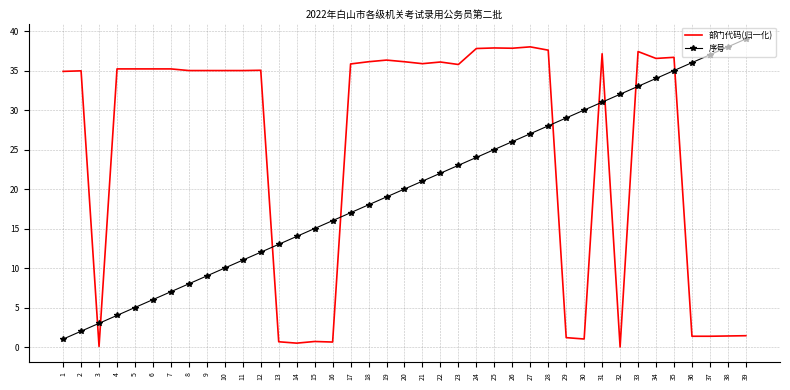

What is the difference between the maximum and minimum values in the 部门代码(归一化) series?

38.0